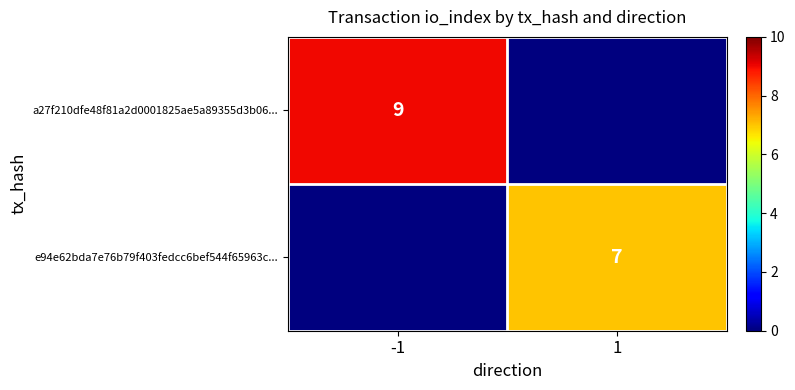

Between -1 and 1, which is larger?

-1